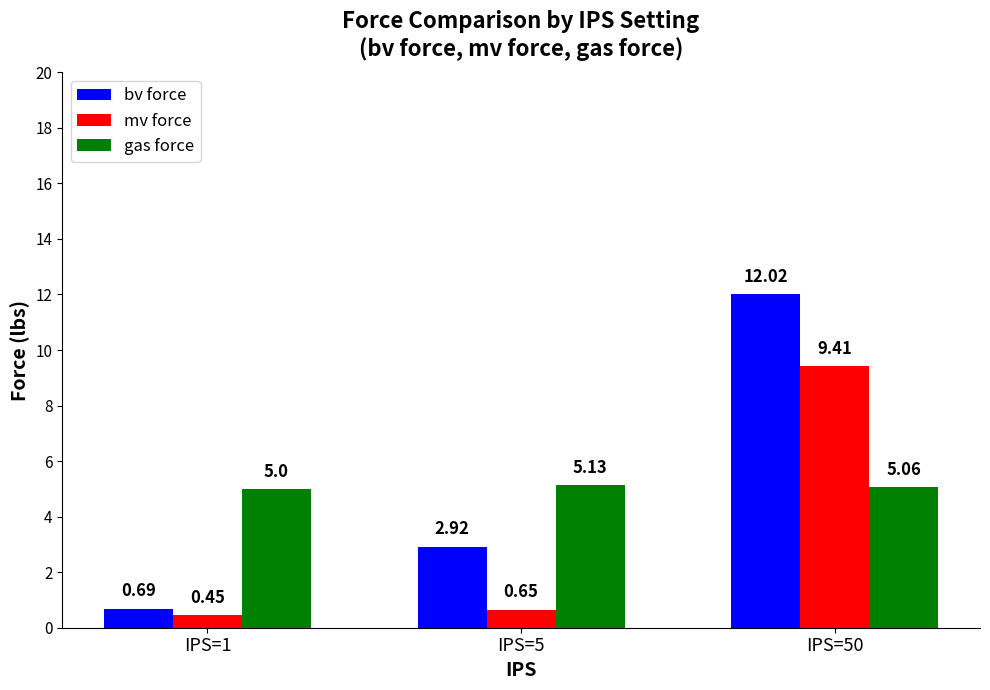

Which series changed the most between IPS=5 and IPS=50?

bv force